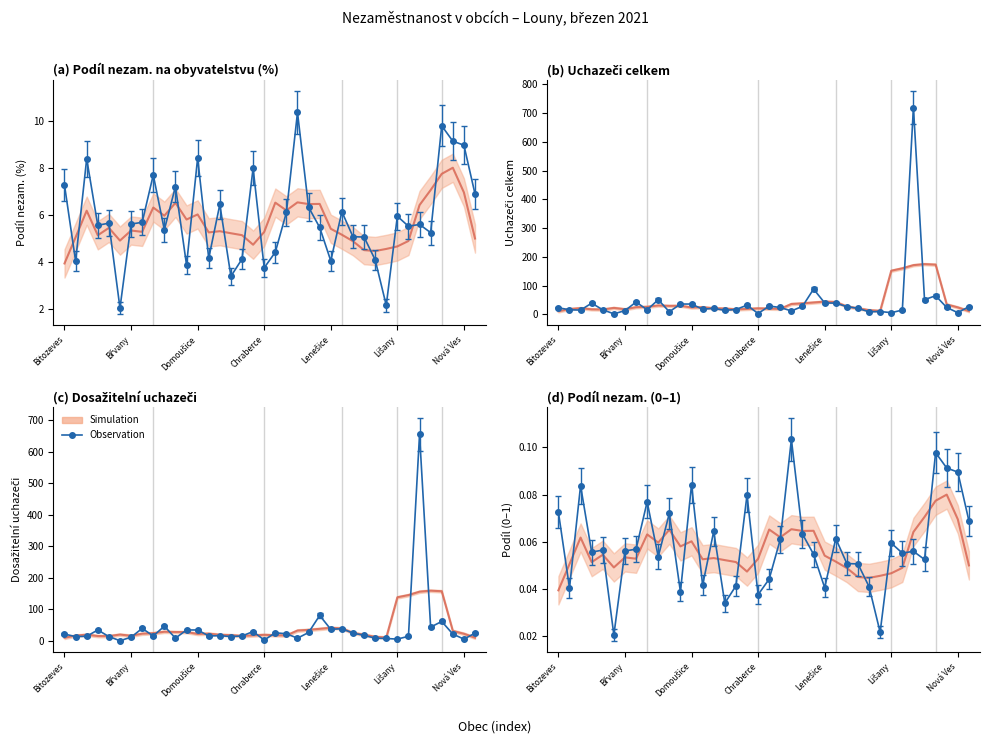

Which has a higher value, Lišany or Kryry?

Lišany